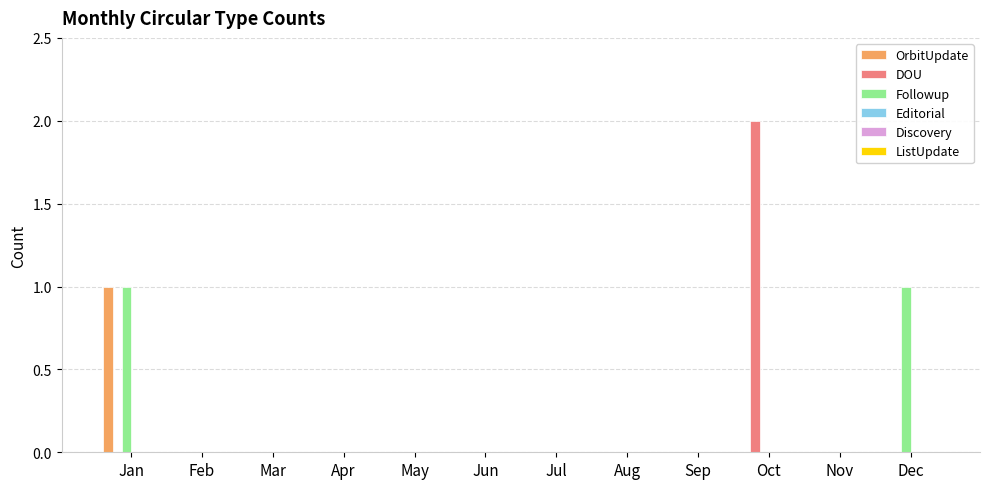

Are the bars grouped side by side (vs. stacked)?

Yes